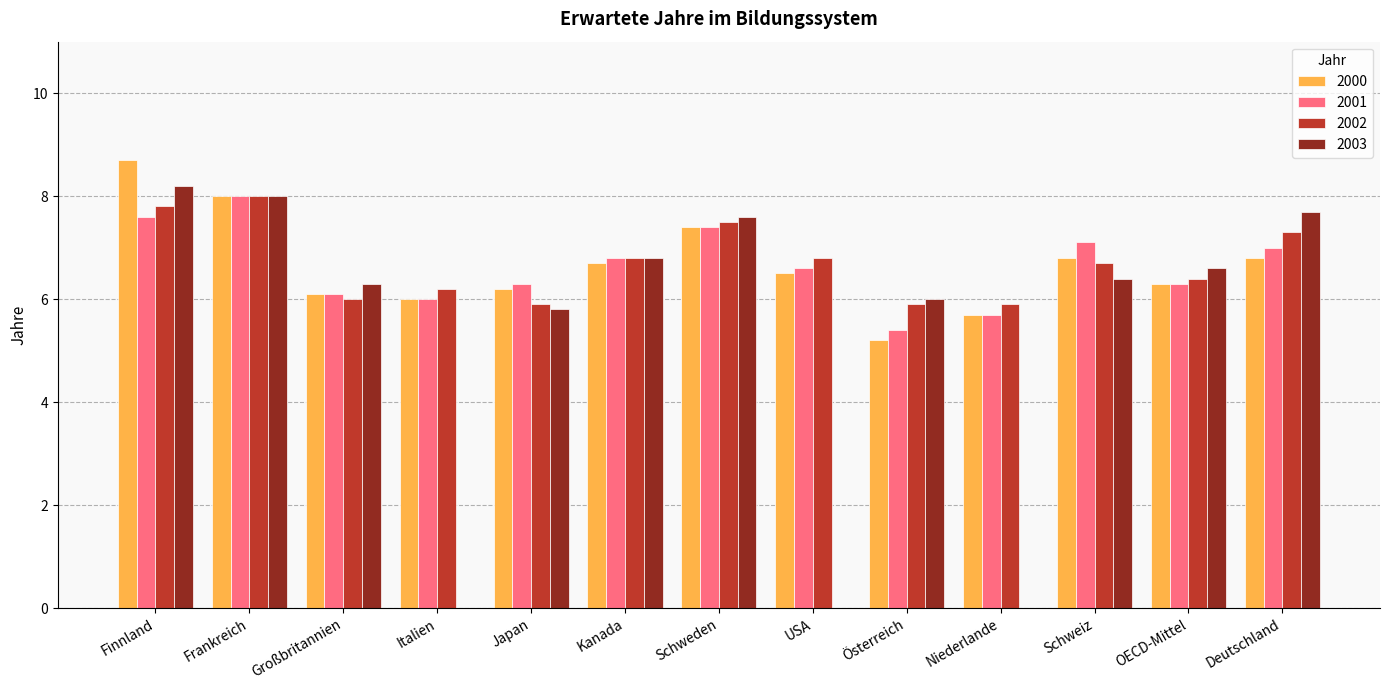

Which category has the lowest value in the 2001 series?

Österreich